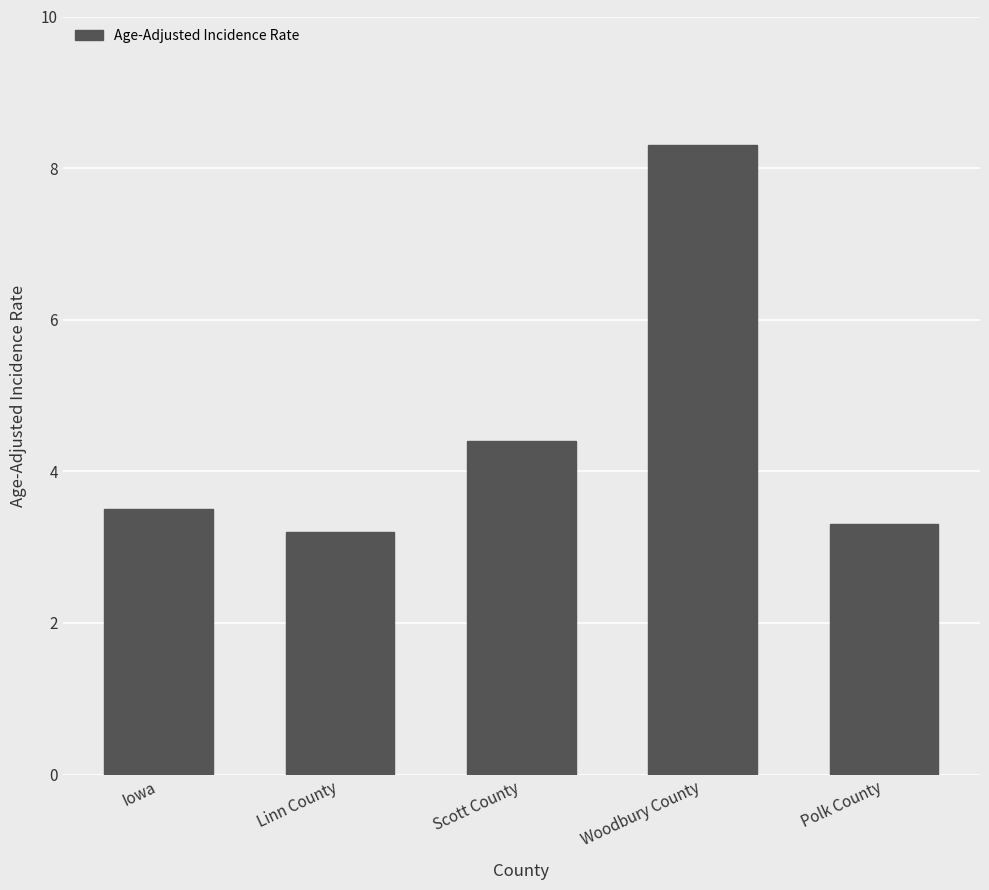

What is the minimum value shown in the chart?

3.2